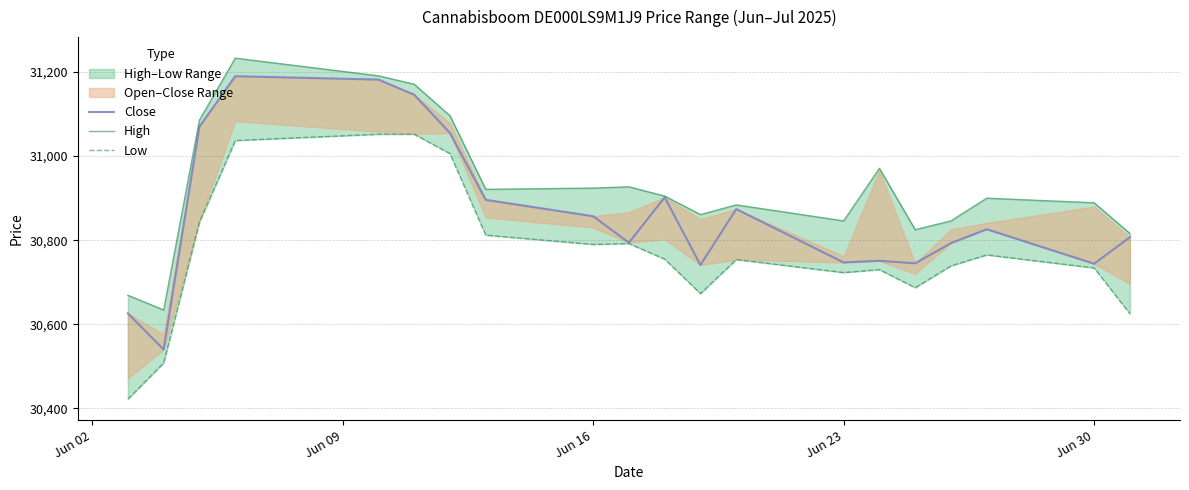

How many interior local valleys does the High series have?

5